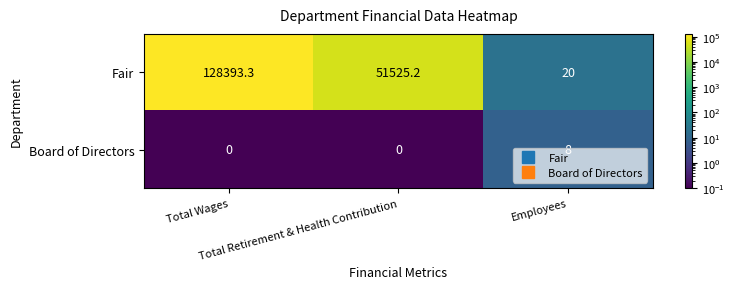

What is the sum of all Board of Directors values?

8.0